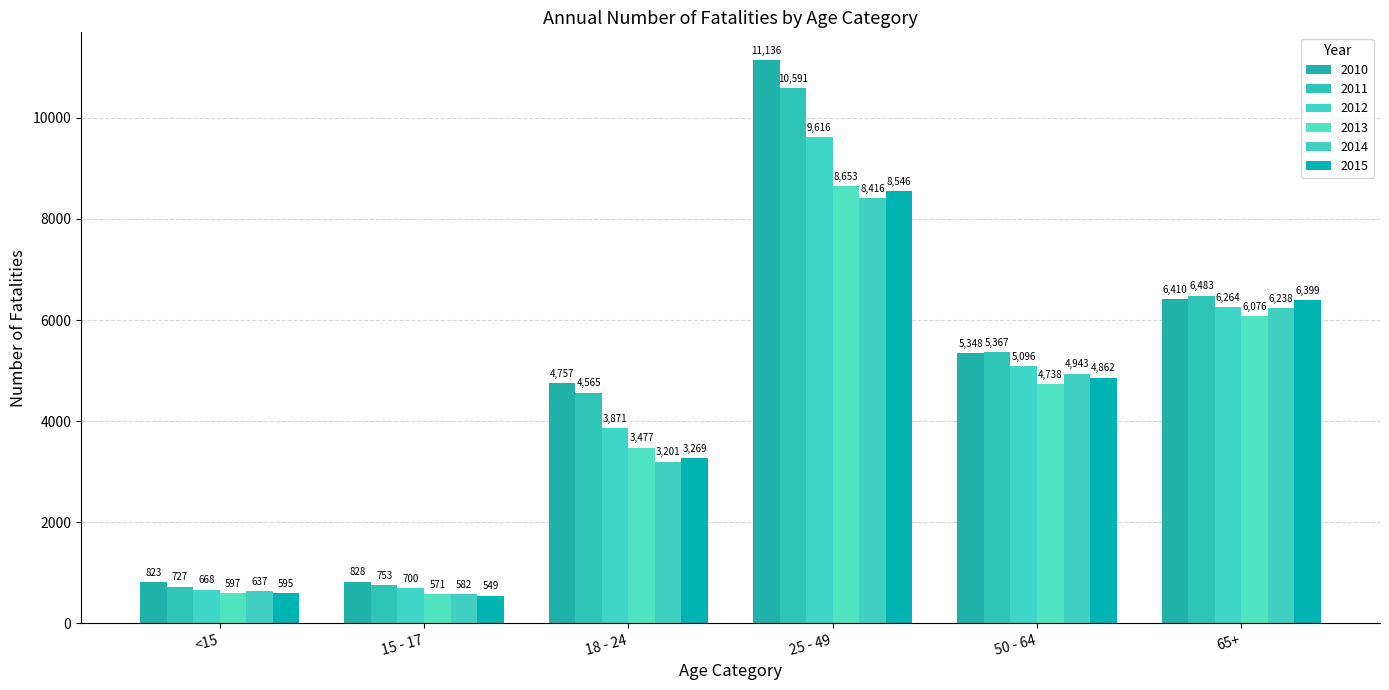

What is the total value across all series at 18 - 24?

23140.0